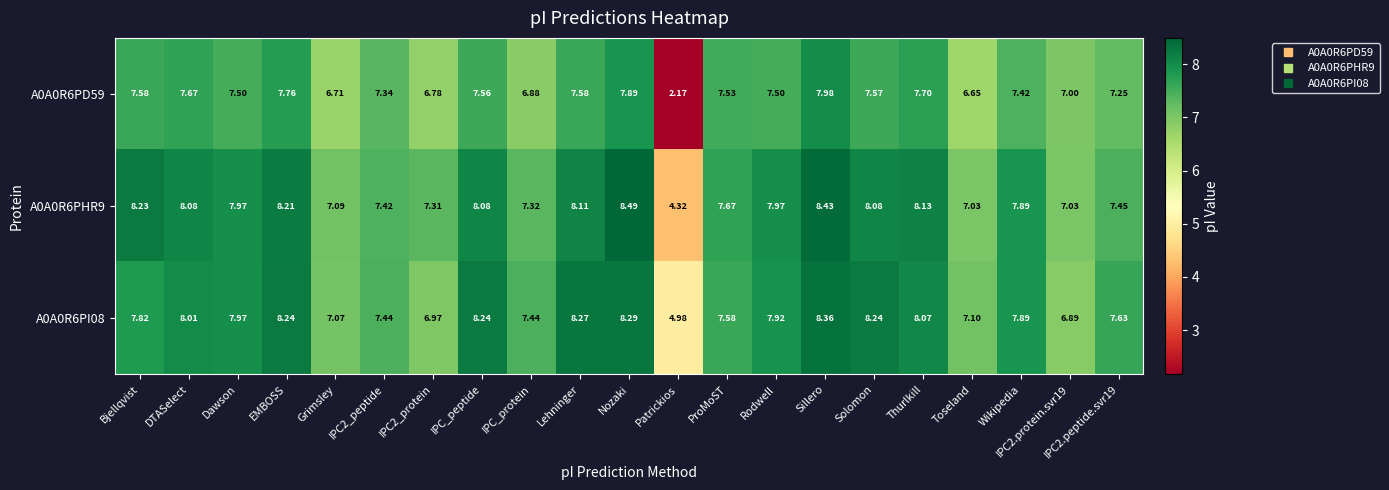

At which label does A0A0R6PHR9 first exceed 7?

Bjellqvist